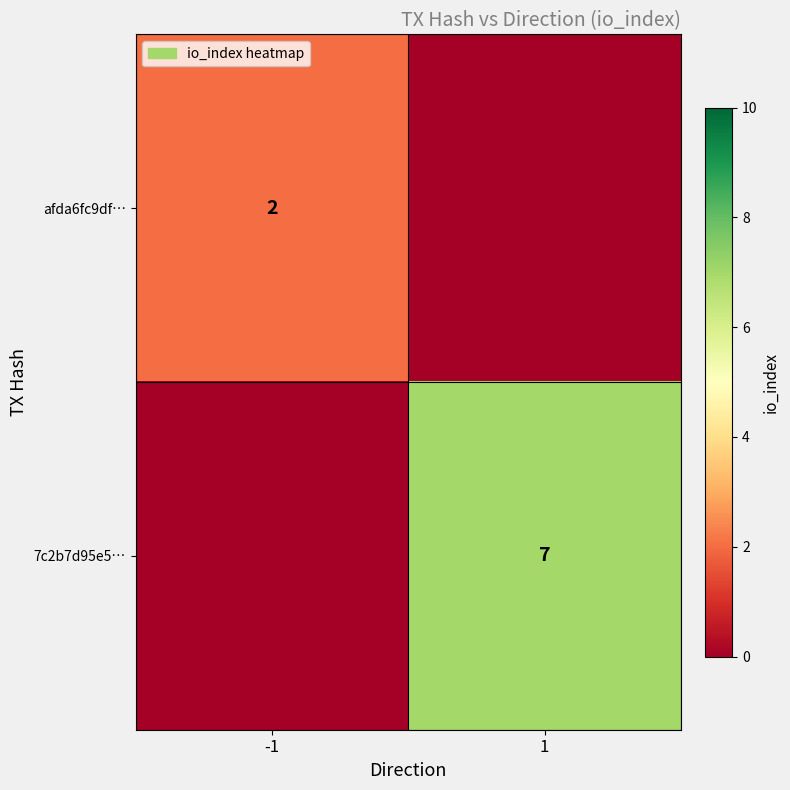

Is the value of 7c2b7d95e5… at 1 greater than the value of afda6fc9df… at -1?

Yes